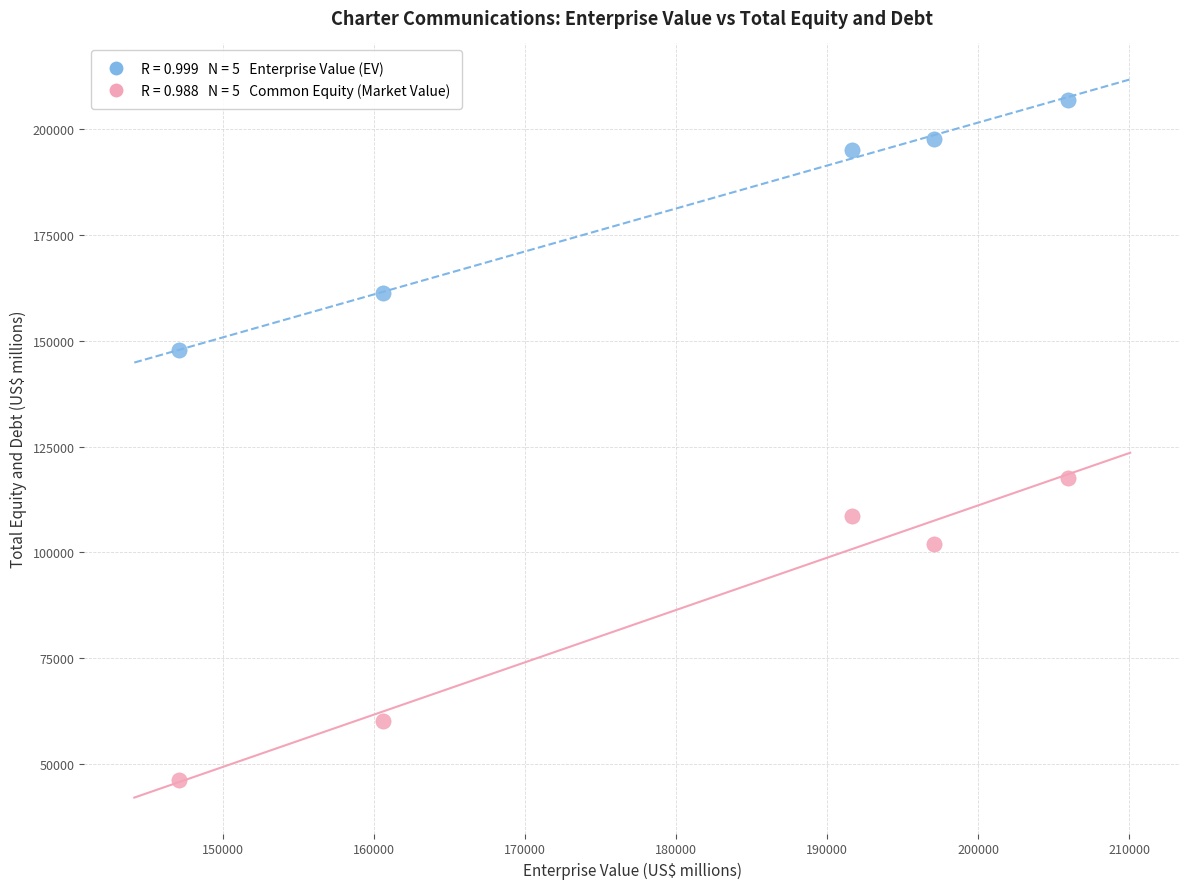

Across all series, what Y value is closest to 126644?

117703